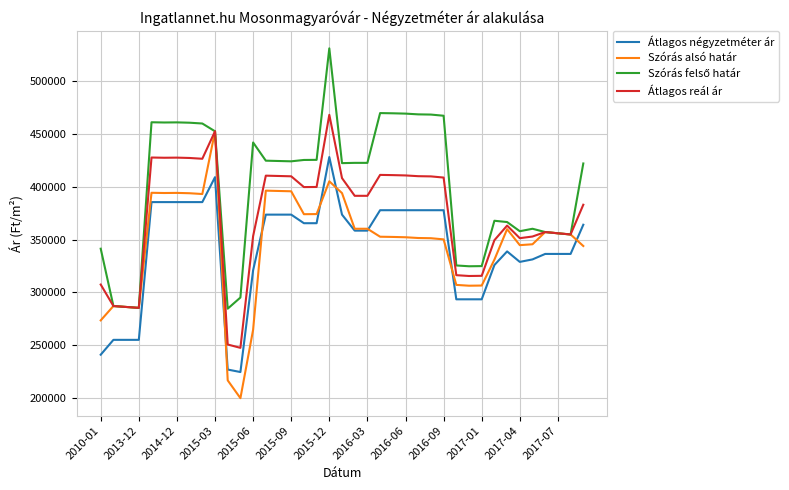

What is the minimum value shown in the chart?

199696